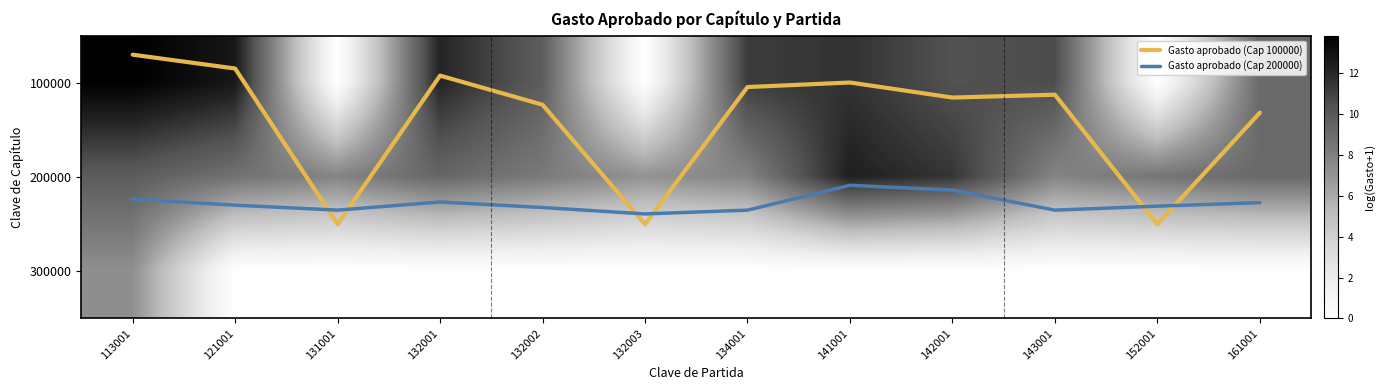

Which has a higher value, 132003 or 131001?

132003